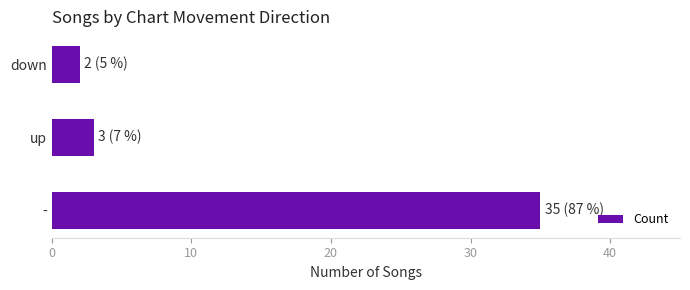

Which label corresponds to the smallest value in the chart?

down